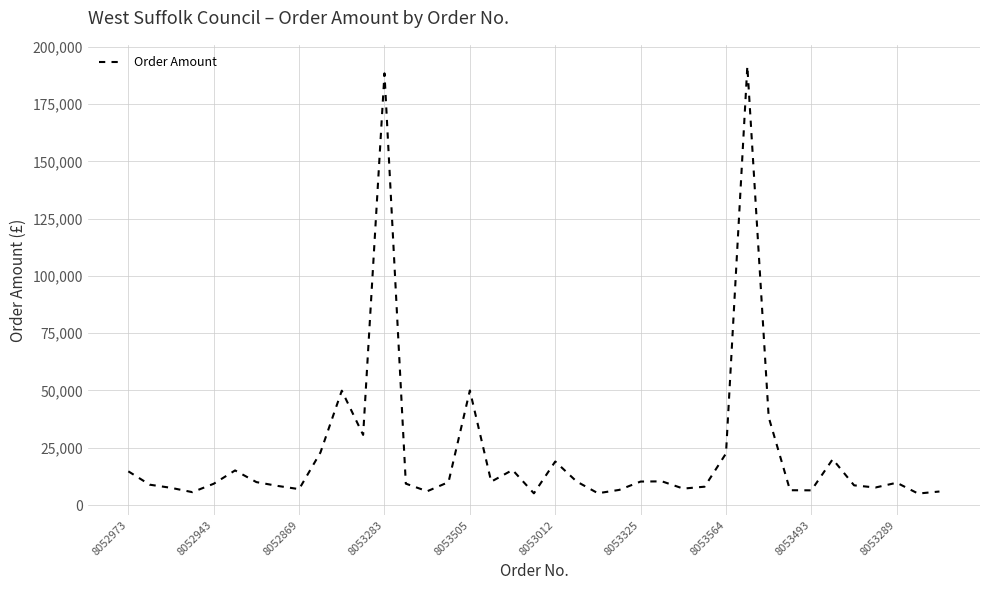

What is the difference between the maximum and minimum values?

186513.6